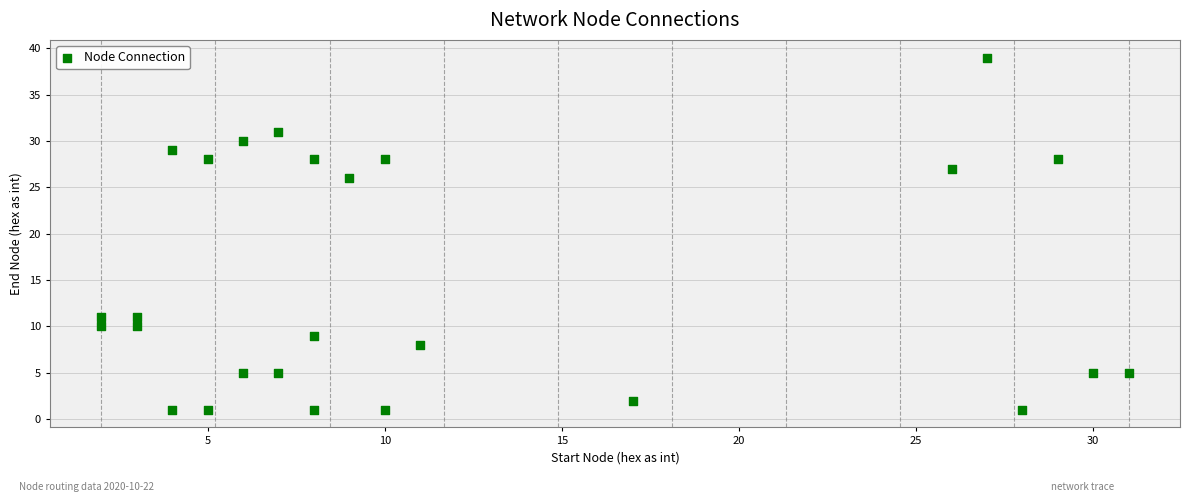

What Y value in the scatter plot is closest to 20?

26